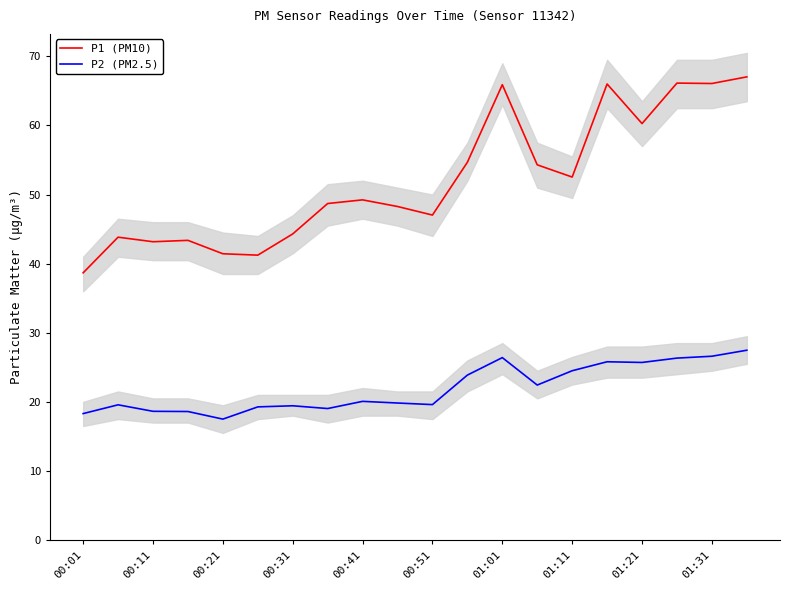

The P1 (PM10) series shows 41.4 at 00:21. True or false?

True